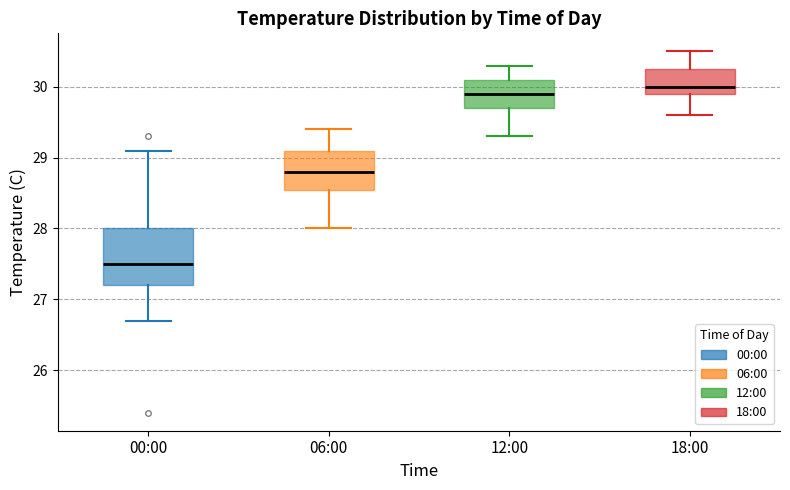

Which box is the tallest, from its lower edge to its upper edge?

00:00